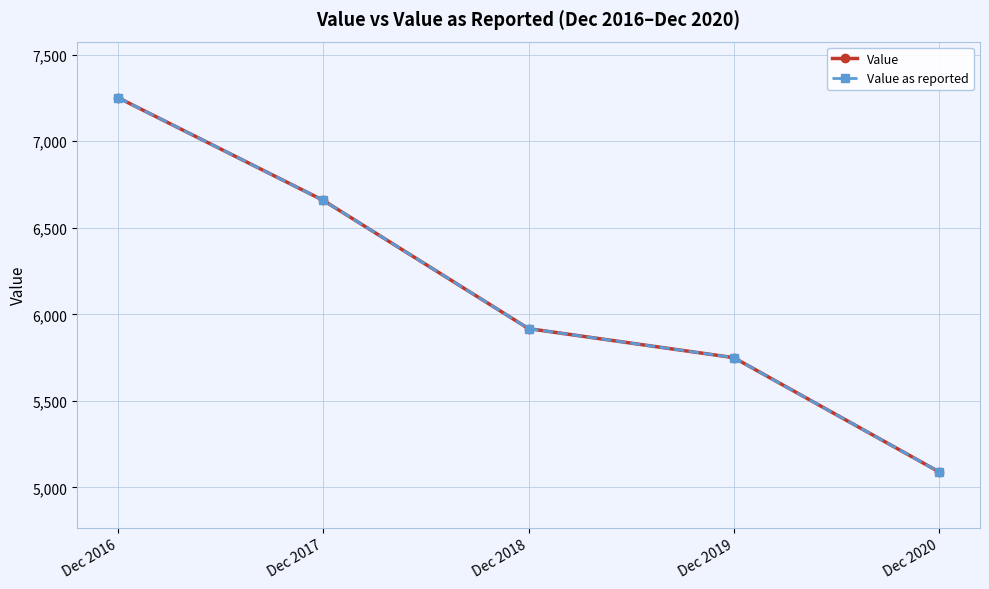

Which series has the largest total across all categories?

Value